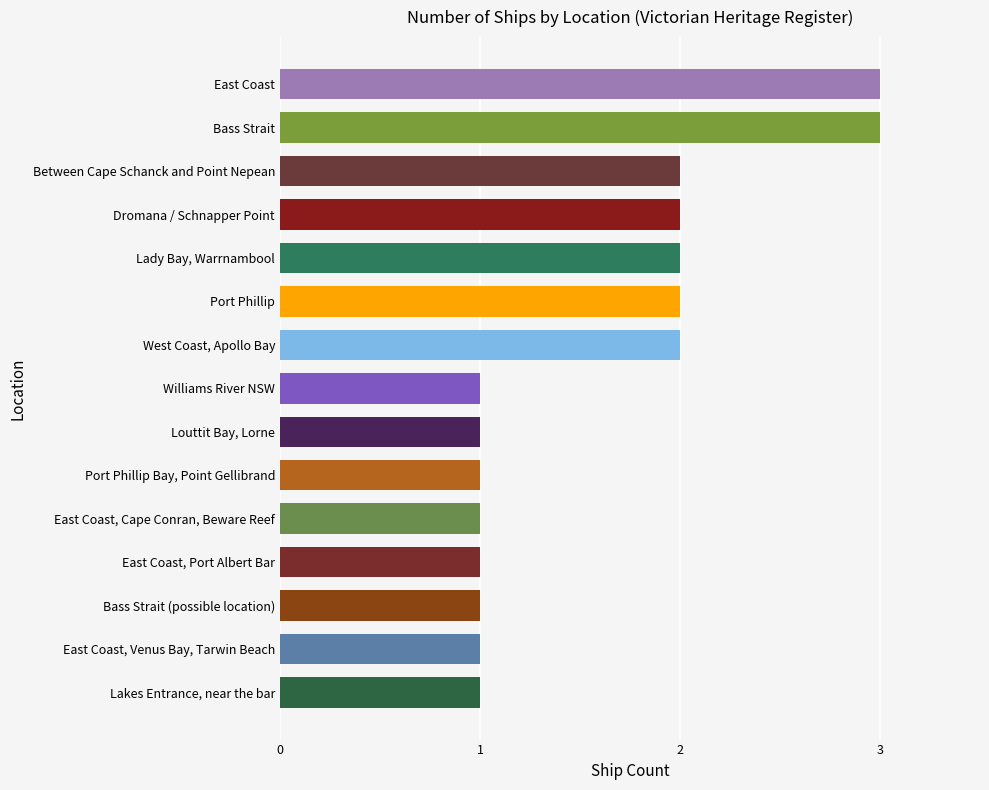

What is the approximate value at East Coast?

3